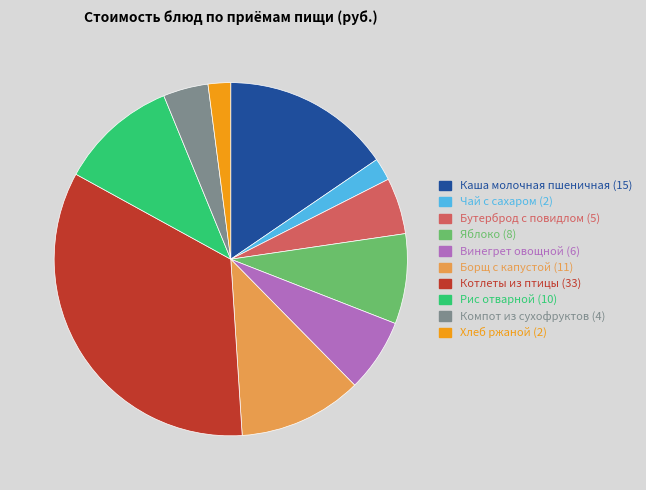

Is there a majority slice in this chart?

No